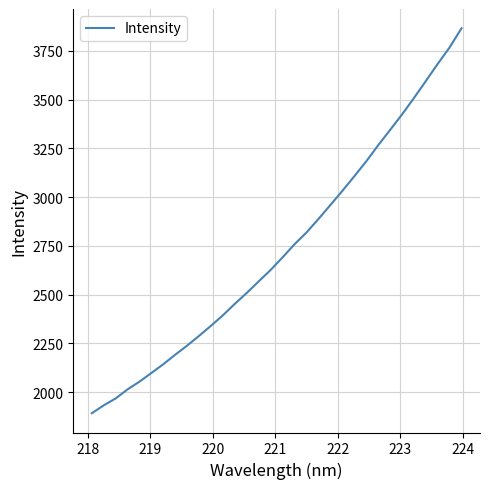

What is the difference between the maximum and minimum values?

1973.3